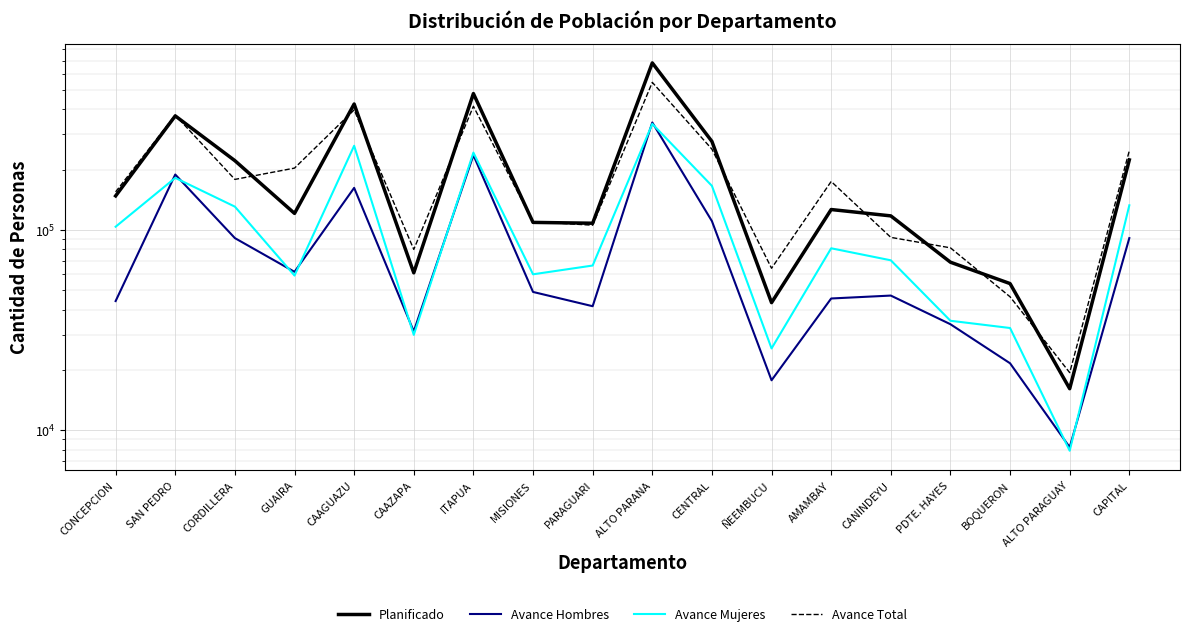

At which label does Avance Mujeres first exceed 80884?

CONCEPCION